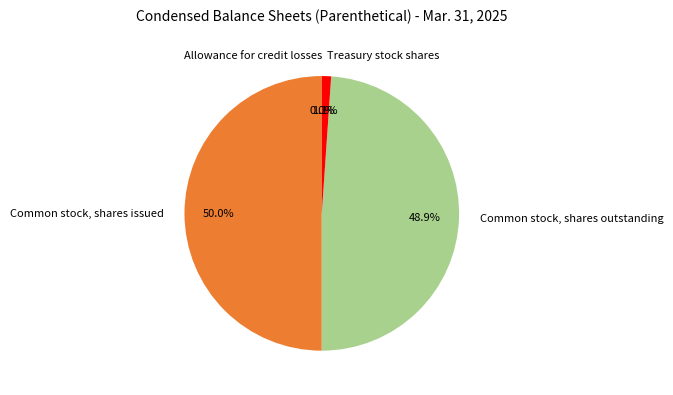

Between Common stock, shares outstanding and Treasury stock shares, which is larger?

Common stock, shares outstanding